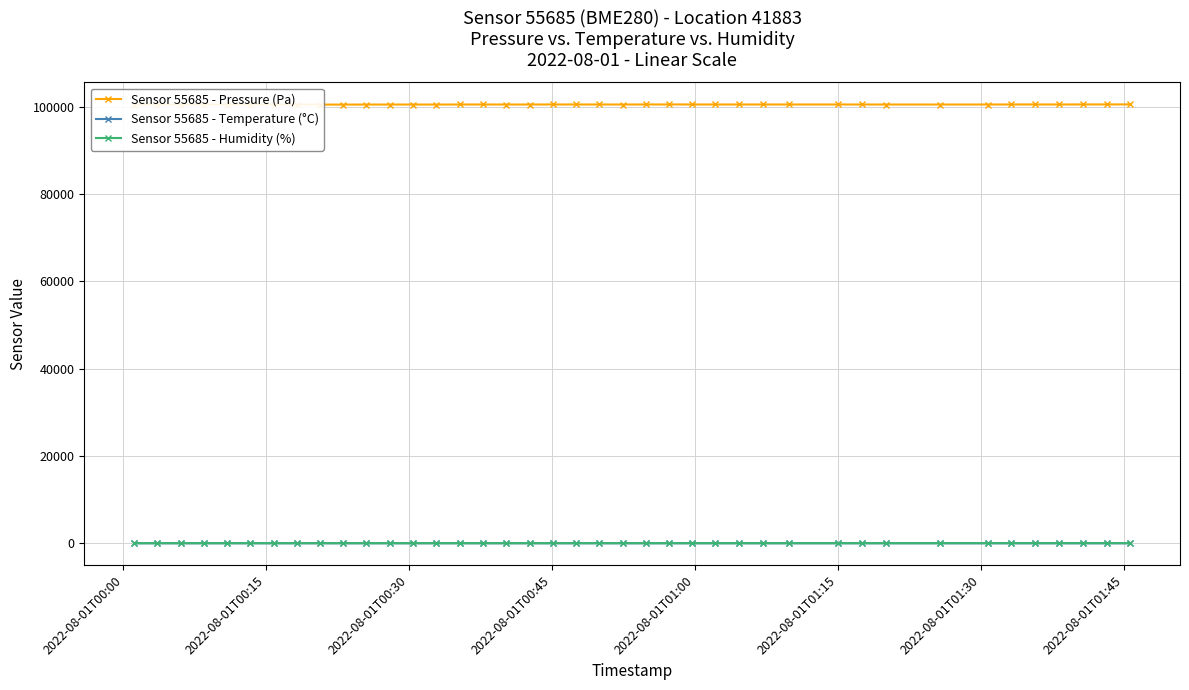

True or false: Sensor 55685 - Temperature (°C) and Sensor 55685 - Humidity (%) cross at least once.

False